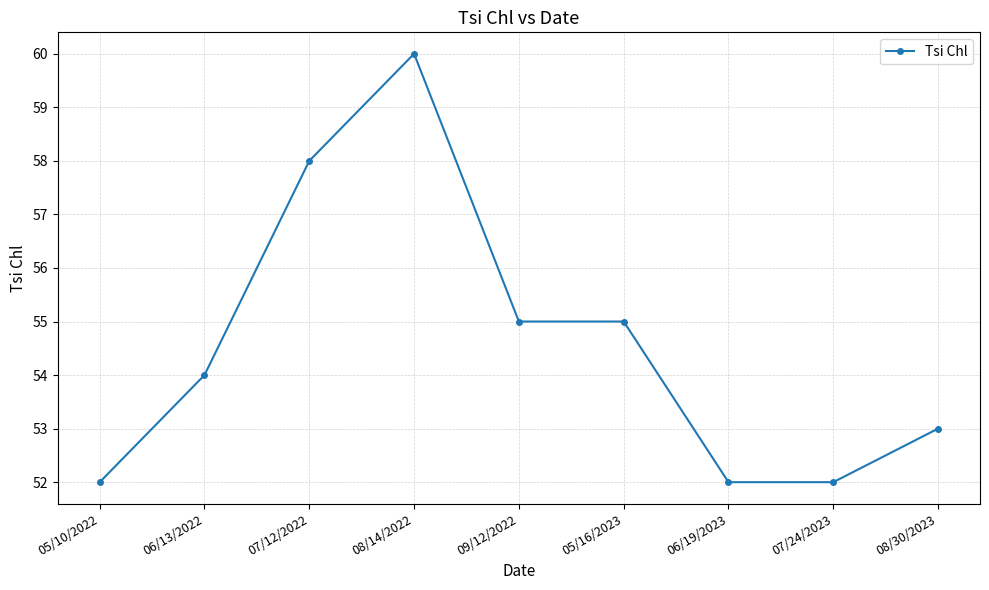

At which category does the data reach its first local peak?

08/14/2022